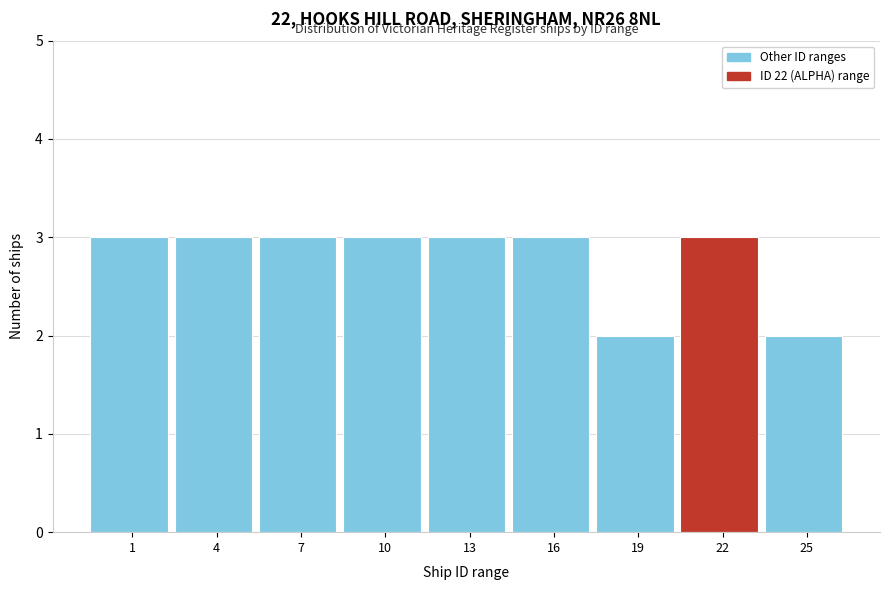

Reading right to left, extract all data points from this chart.

2	3	2	3	3	3	3	3	3